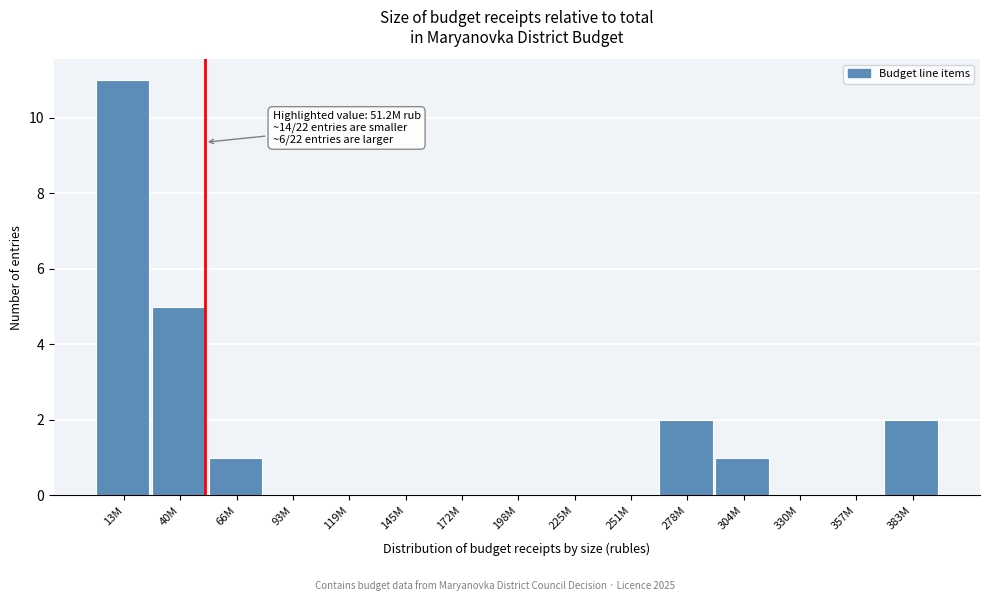

Reading left to right, list all the values displayed in this chart.

13M=11	40M=5	66M=1	93M=0	119M=0	145M=0	172M=0	198M=0	225M=0	251M=0	278M=2	304M=1	330M=0	357M=0	383M=2